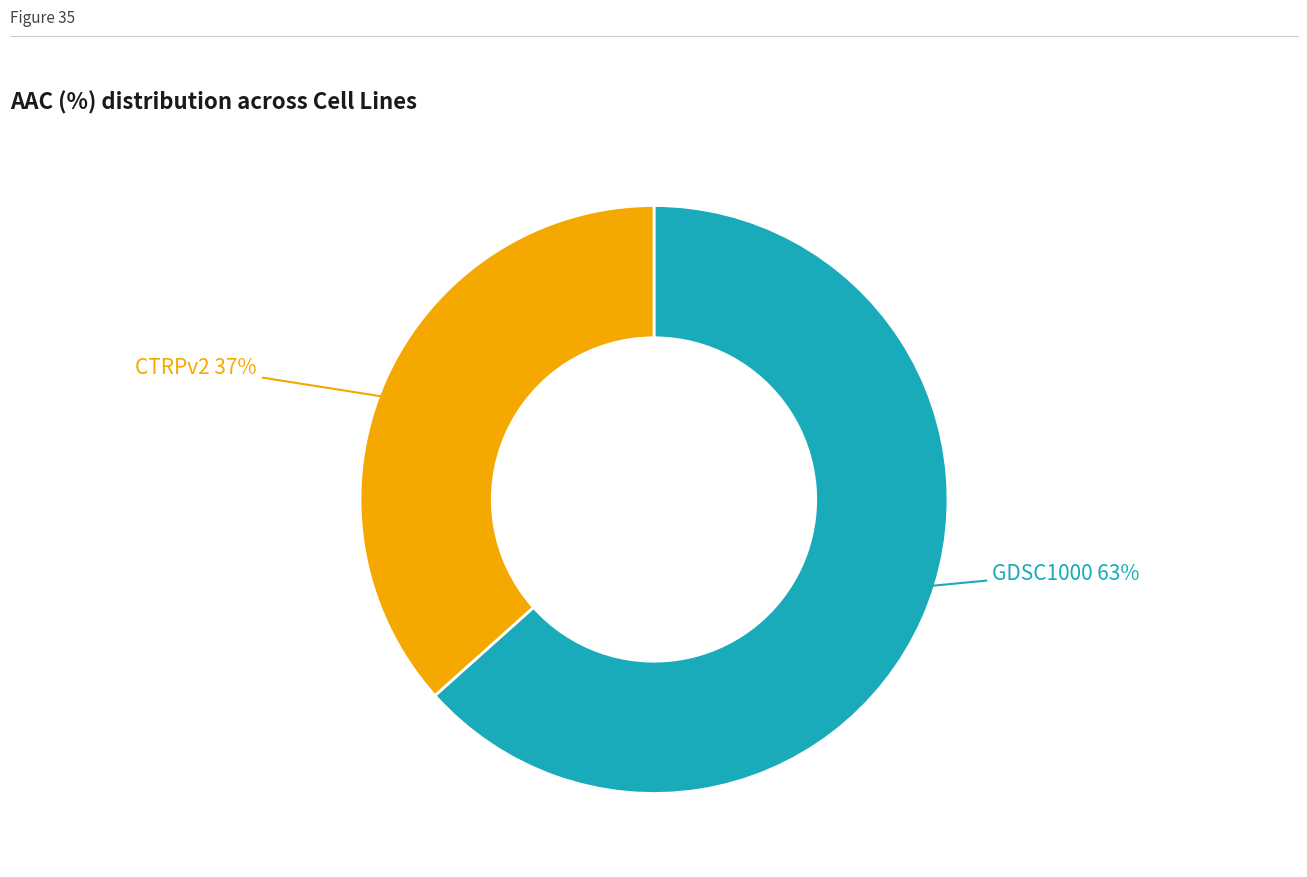

Is there a majority slice in this chart?

Yes